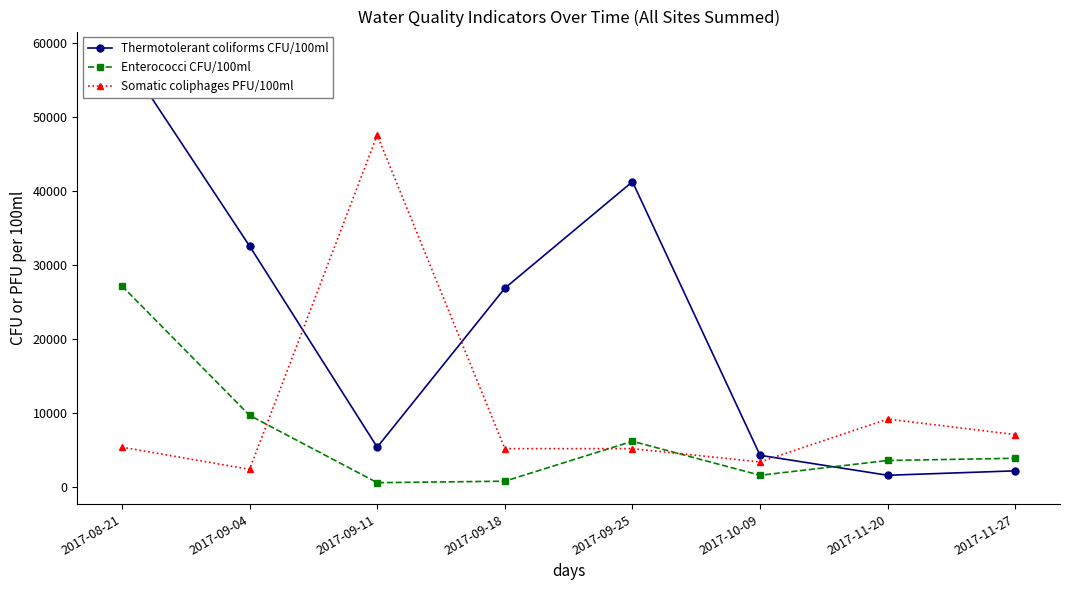

How many intersections are there between Thermotolerant coliforms CFU/100ml and Enterococci CFU/100ml?

1